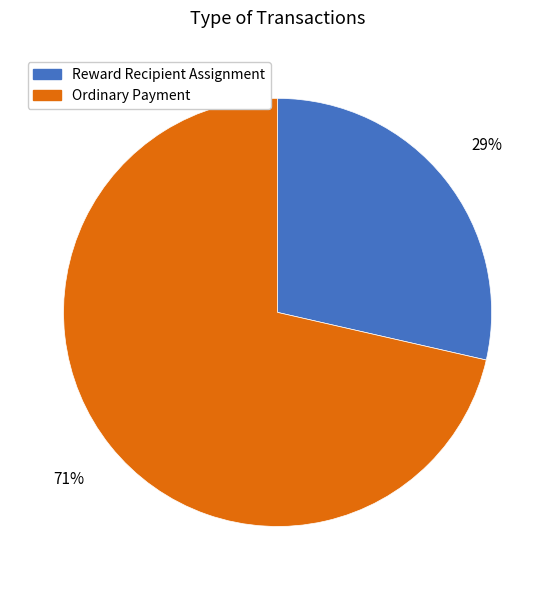

What percentage is the Reward Recipient Assignment slice, to the nearest percent?

29%